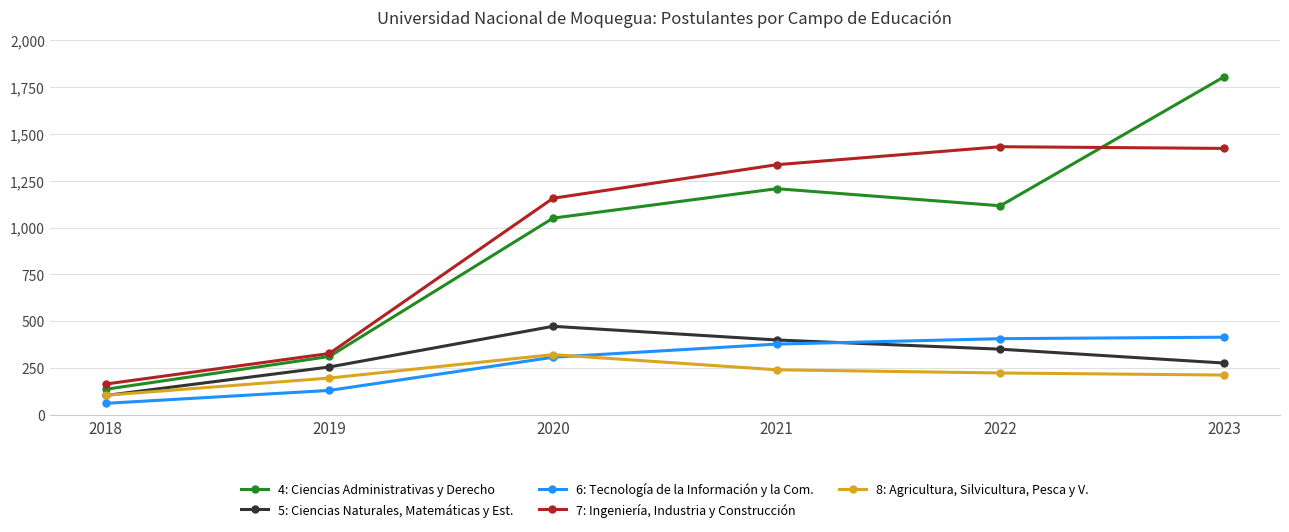

True or false: 8: Agricultura, Silvicultura, Pesca y V. and 6: Tecnología de la Información y la Com. intersect in this chart.

True